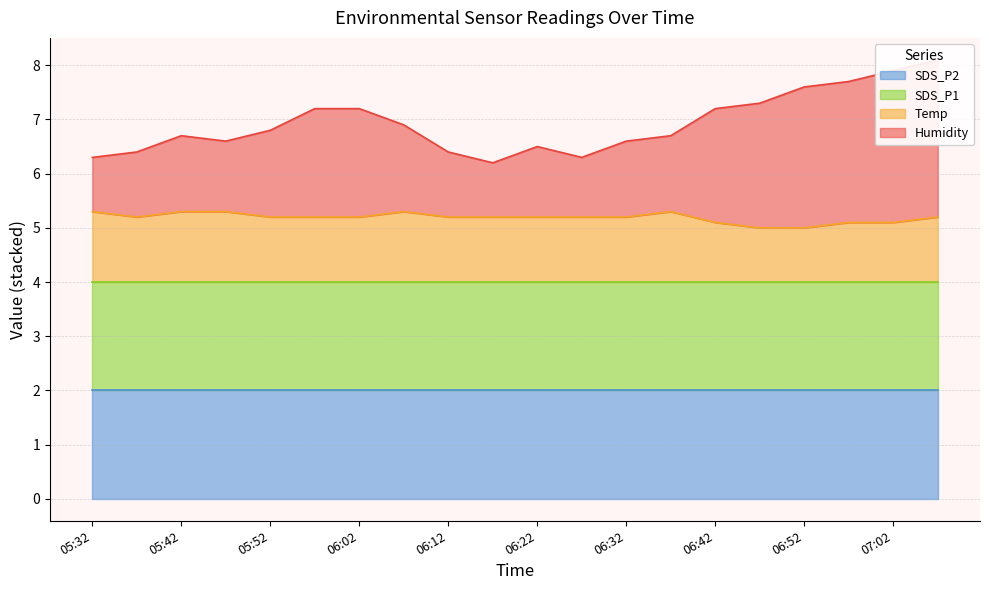

What is the spread (max minus min) of values at 05:32?

1.0